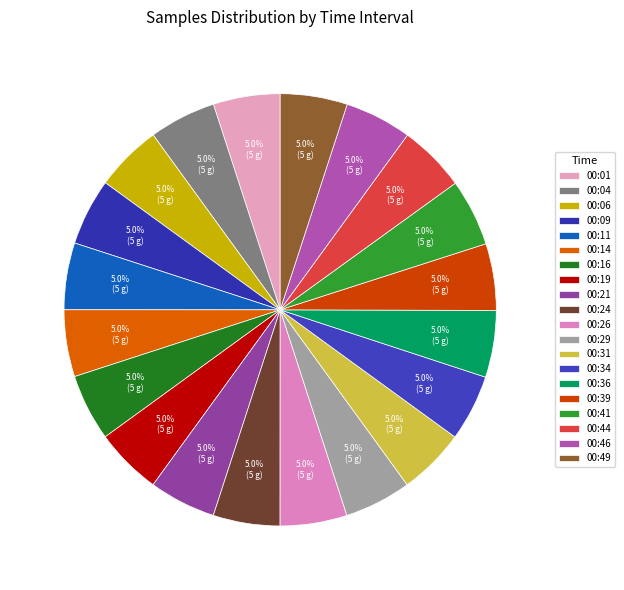

How much of the chart is everything except 00:14?

95.0%